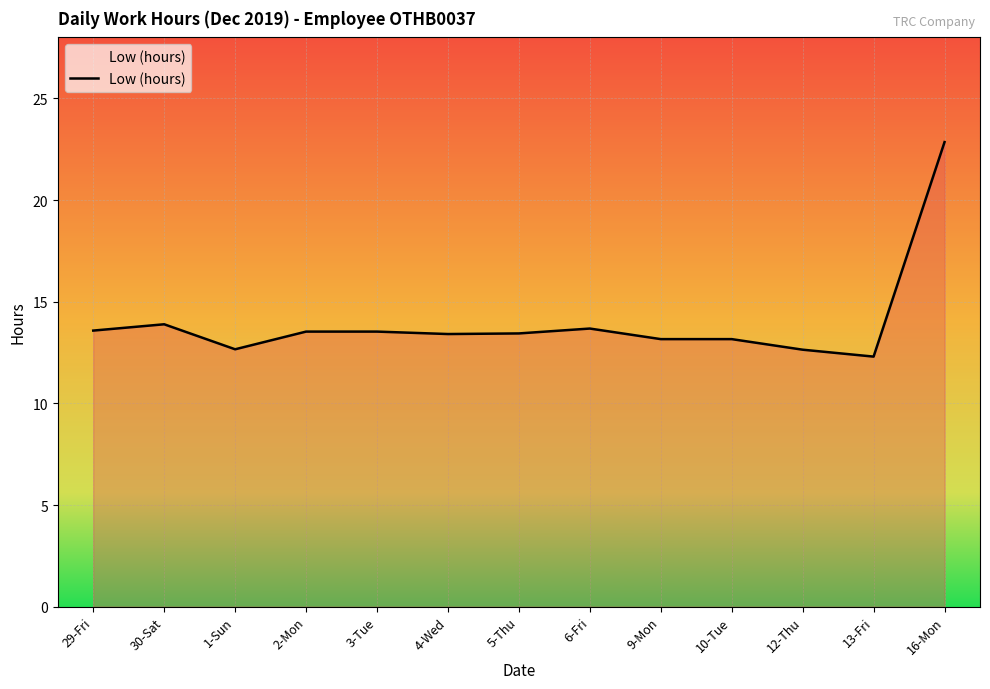

What position from the left is 29-Fri?

1